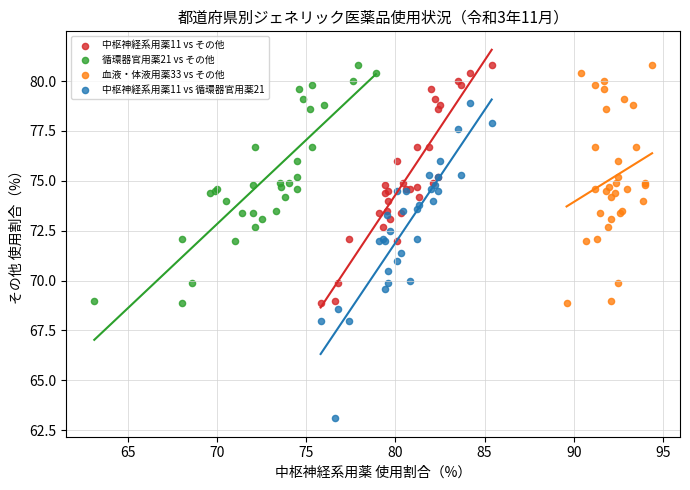

Which series has the largest Y range (max minus min)?

中枢神経系用薬11 vs 循環器官用薬21